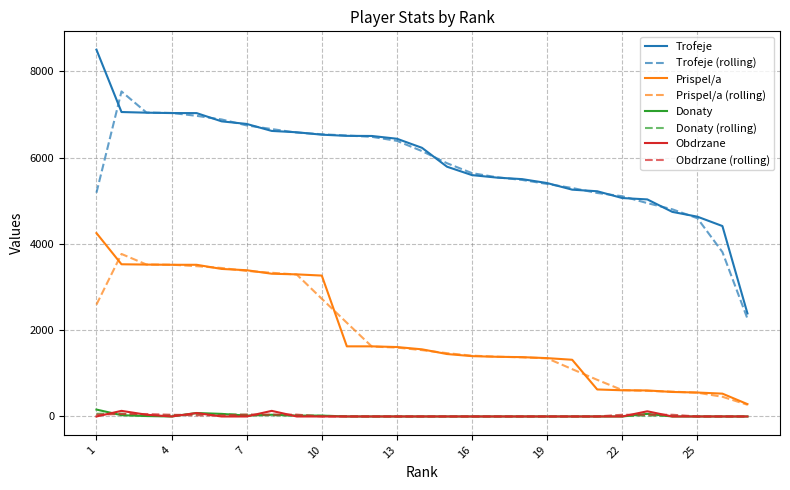

Which series has the largest range (max minus min)?

Trofeje